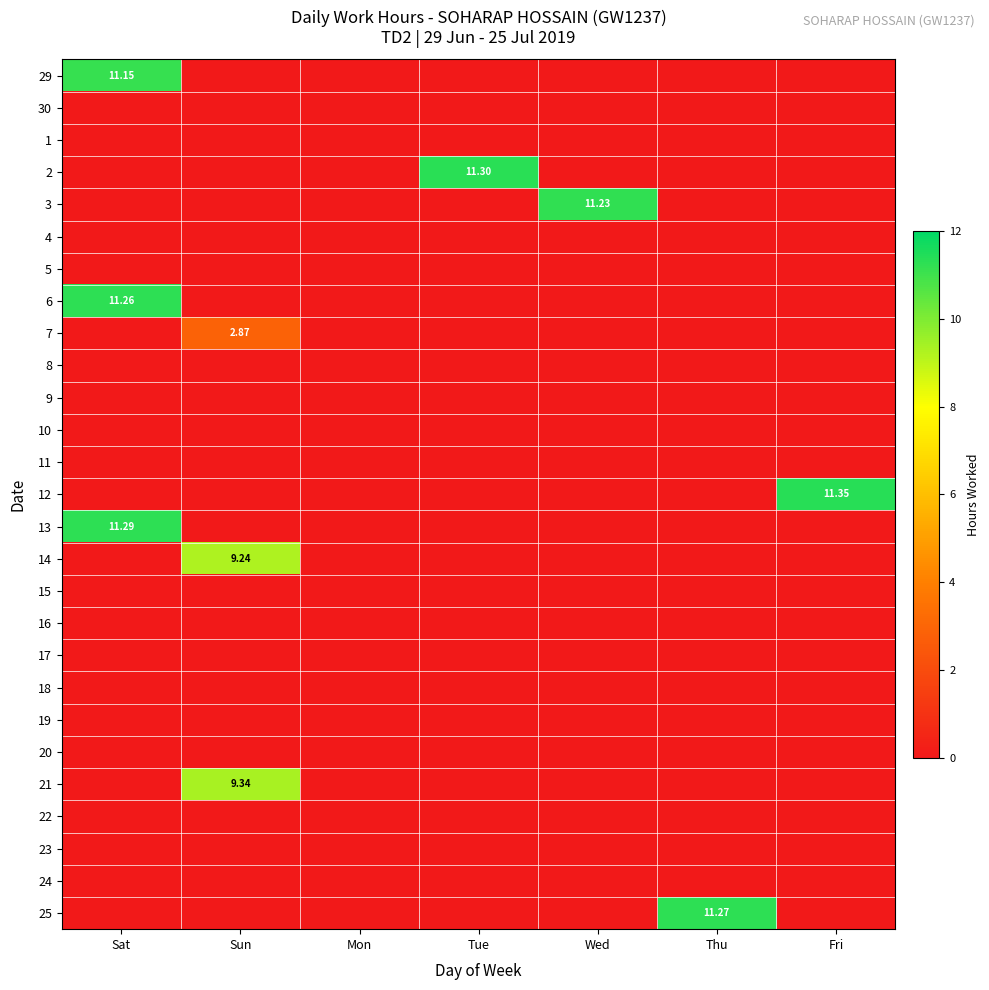

What is the difference between the maximum and minimum values in the 29 series?

11.2